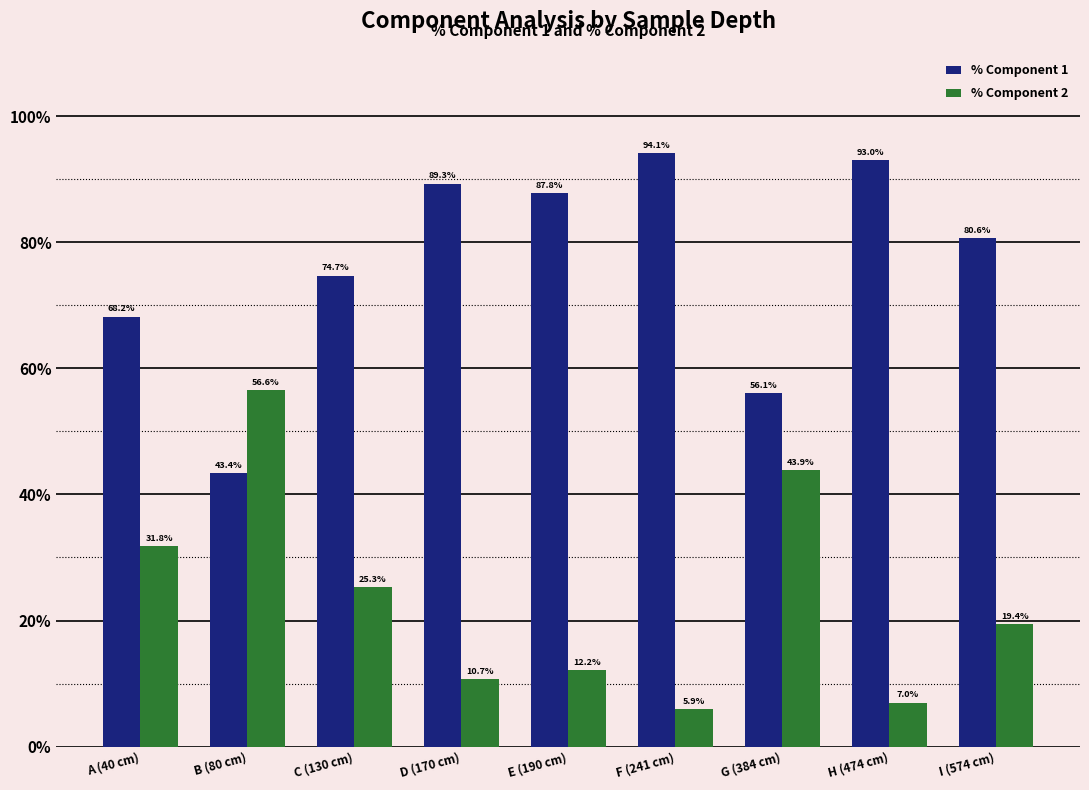

Where is % Component 1 nearest to the value 68?

A (40 cm)